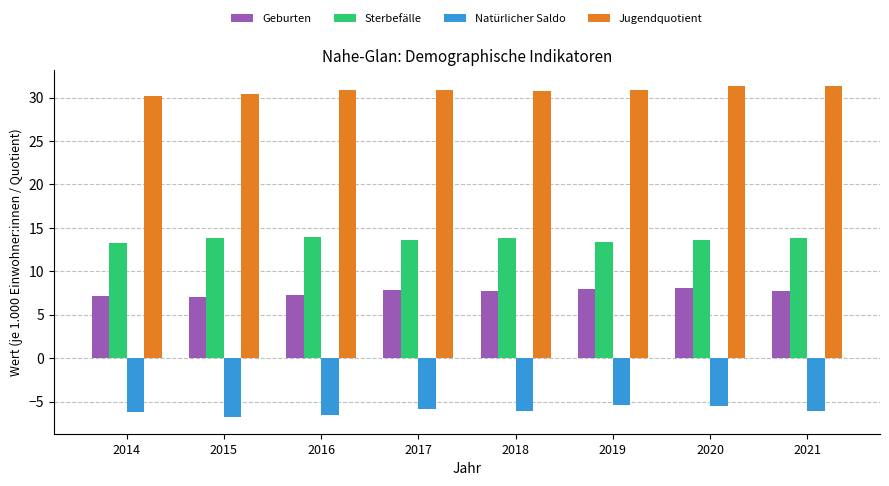

At how many categories does at least one series exceed 28?

8